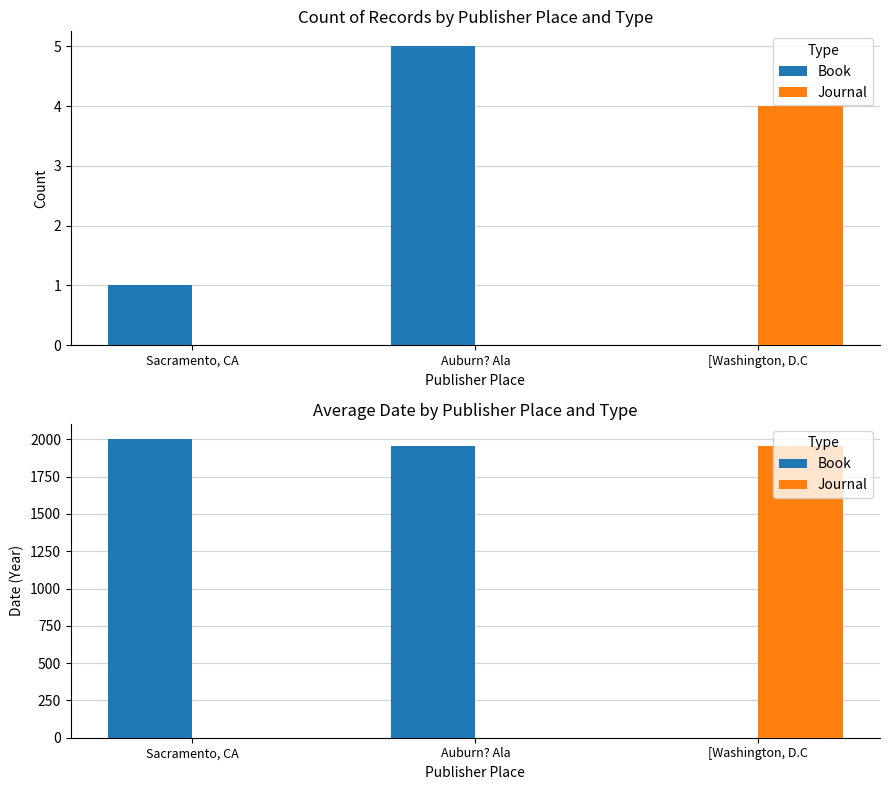

What is the greatest value displayed?

2004